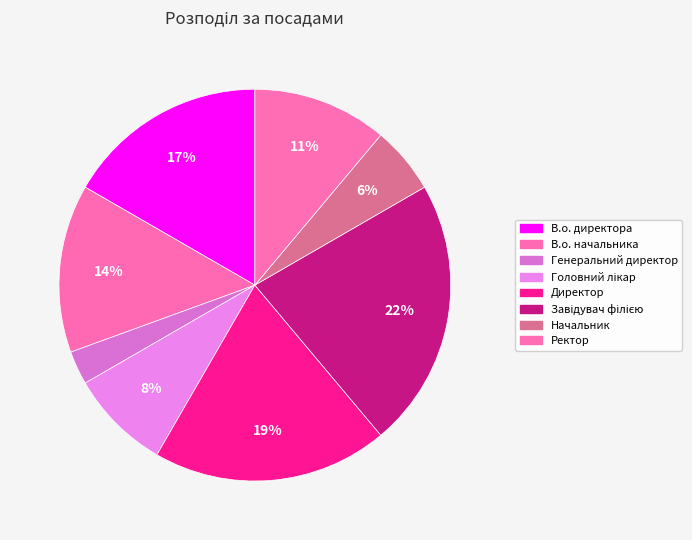

Rank the categories by value from highest to lowest.

Завідувач філією, Директор, В.о. директора, В.о. начальника, Ректор, Головний лікар, Начальник, Генеральний директор